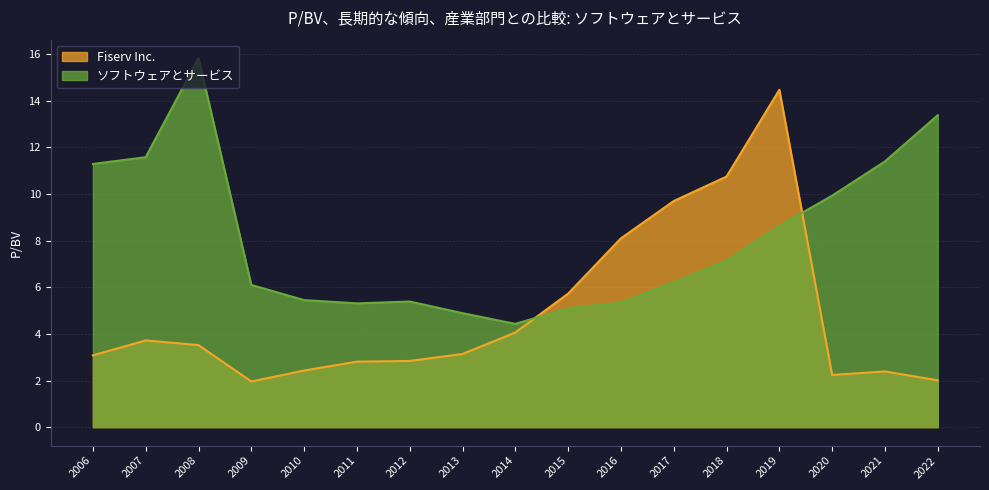

At how many categories does at least one series exceed 2?

17